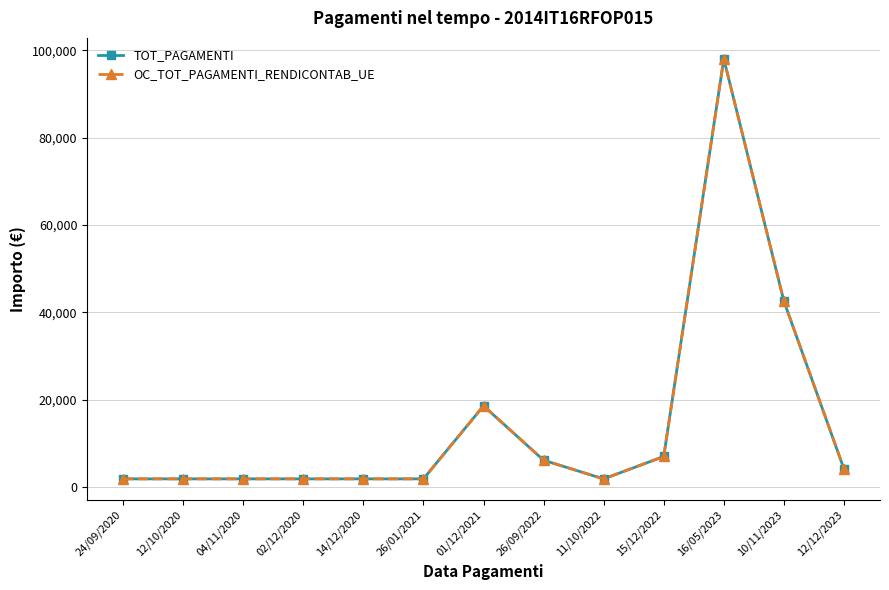

What position from the right is 04/11/2020?

11